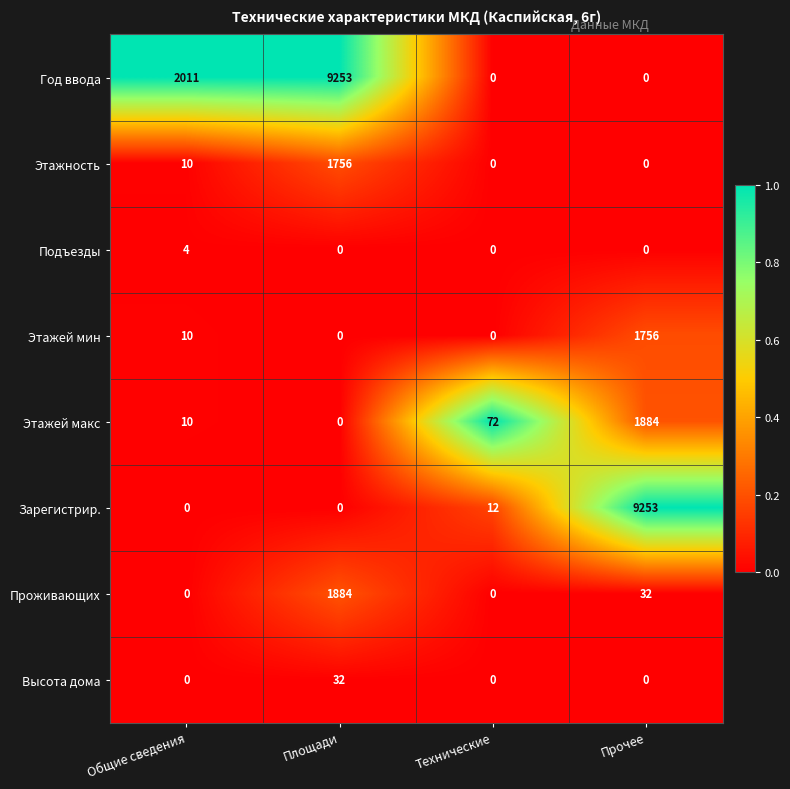

What is the greatest value displayed?

9253